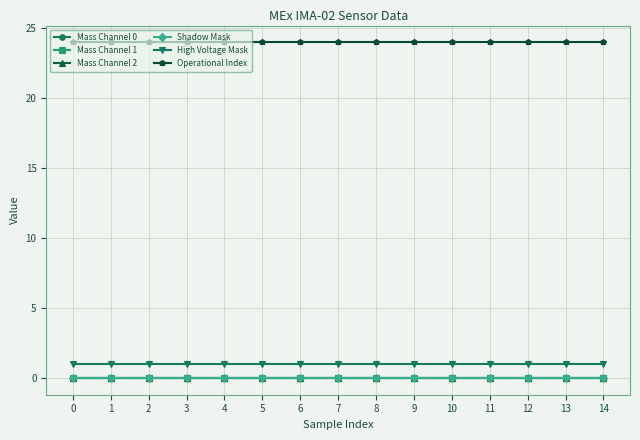

Reading right to left, list all the values displayed in this chart.

Mass Channel 0: 0	0	0	0	0	0	0	0	0	0	0	0	0	0	0
Mass Channel 1: 0	0	0	0	0	0	0	0	0	0	0	0	0	0	0
Mass Channel 2: 0	0	0	0	0	0	0	0	0	0	0	0	0	0	0
Shadow Mask: 0	0	0	0	0	0	0	0	0	0	0	0	0	0	0
High Voltage Mask: 1	1	1	1	1	1	1	1	1	1	1	1	1	1	1
Operational Index: 24	24	24	24	24	24	24	24	24	24	24	24	24	24	24